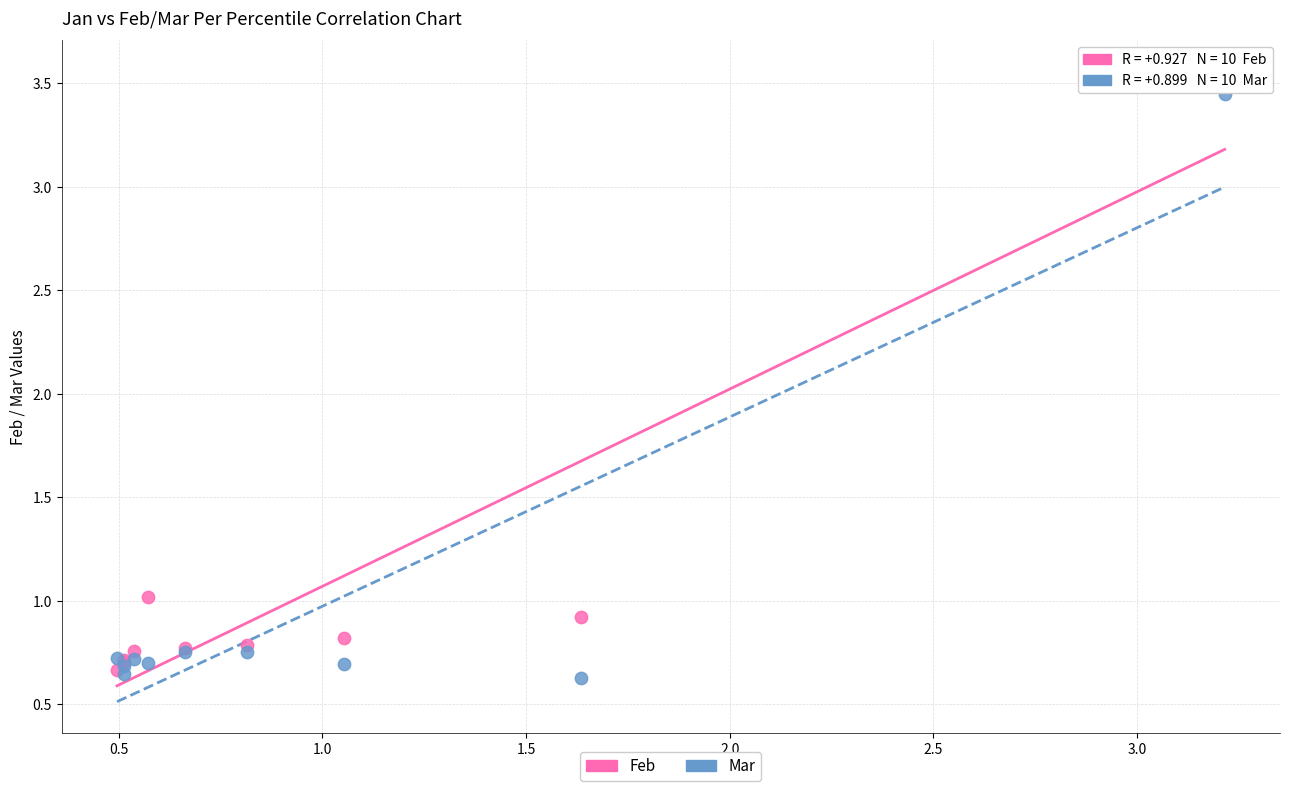

In the Feb series, what Y value is closest to 2?

1.0